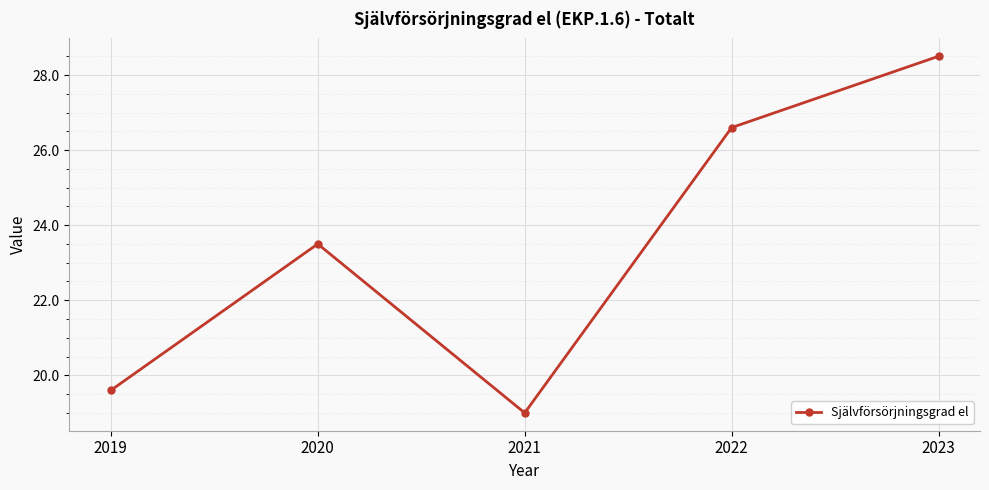

The value at 2020 is 5.7. True or false?

False